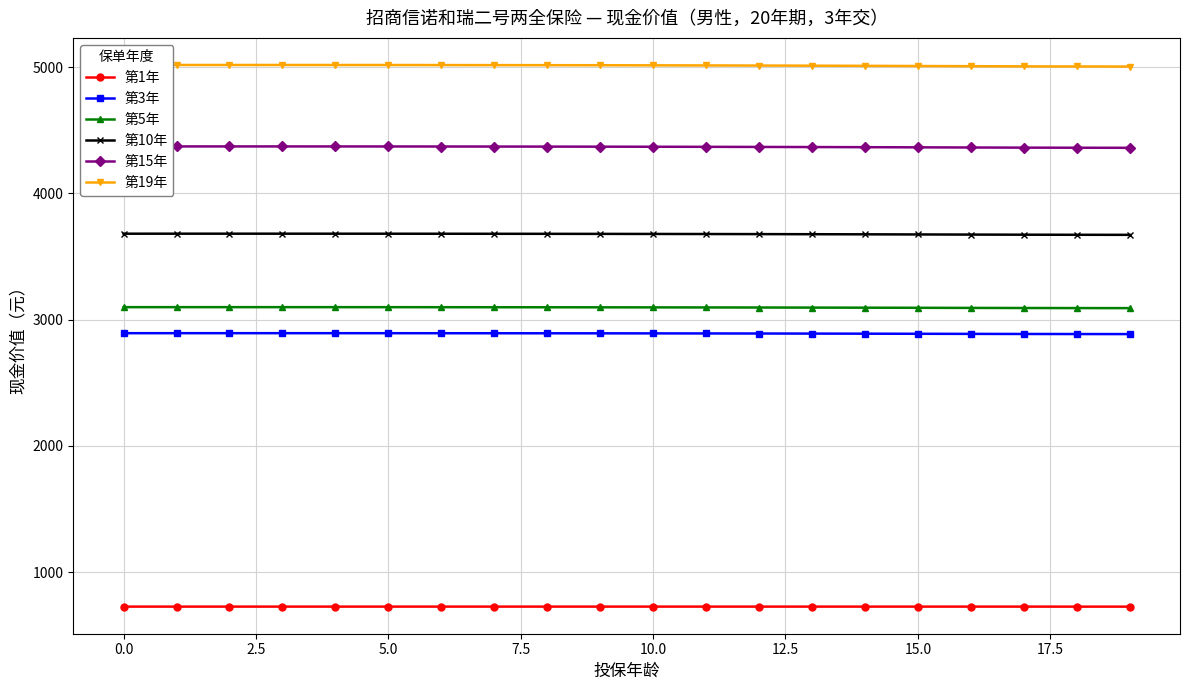

True or false: 第19年 and 第1年 cross at least once.

False